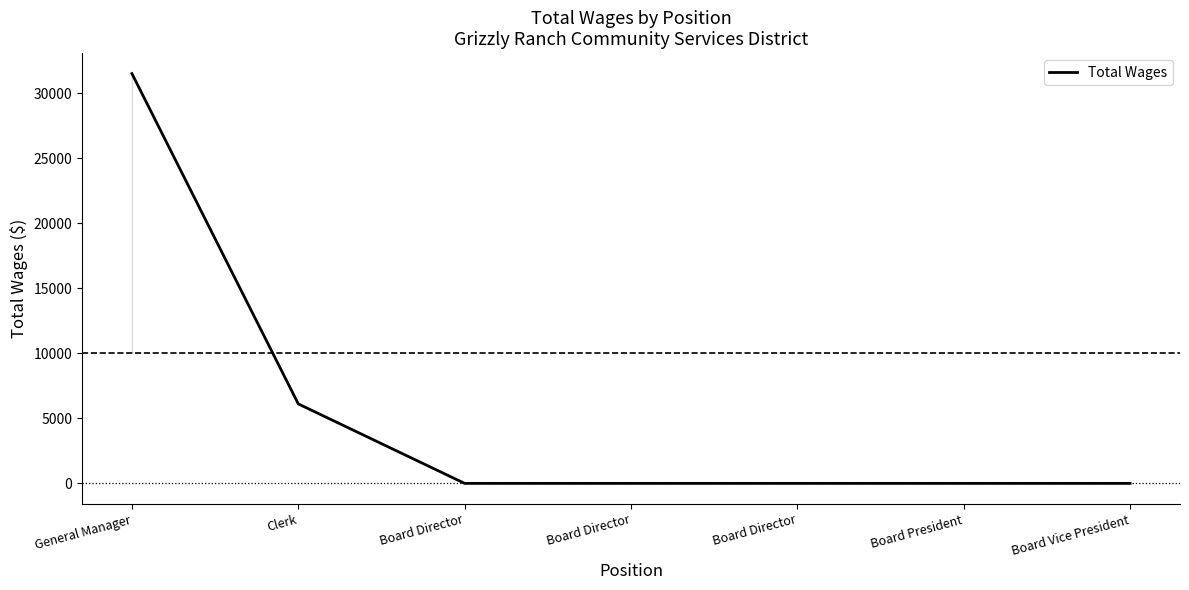

What is the label of the 1st point from the right?

Board Vice President